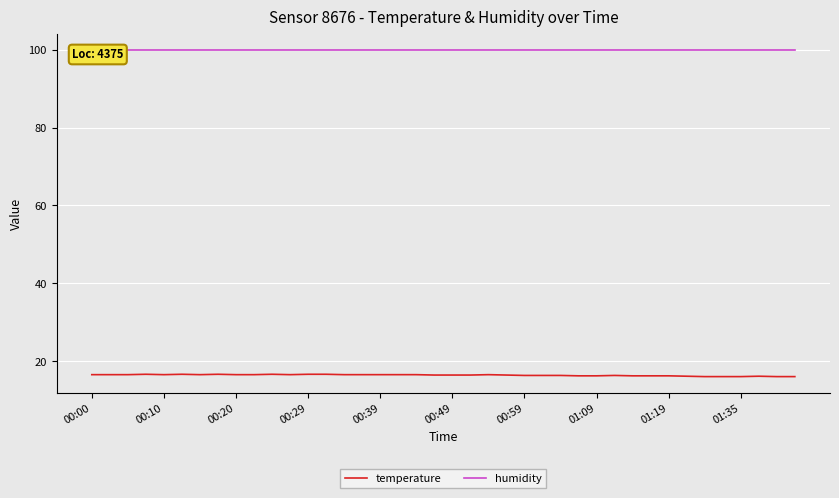

List the series in order of their peak value, lowest first.

temperature, humidity